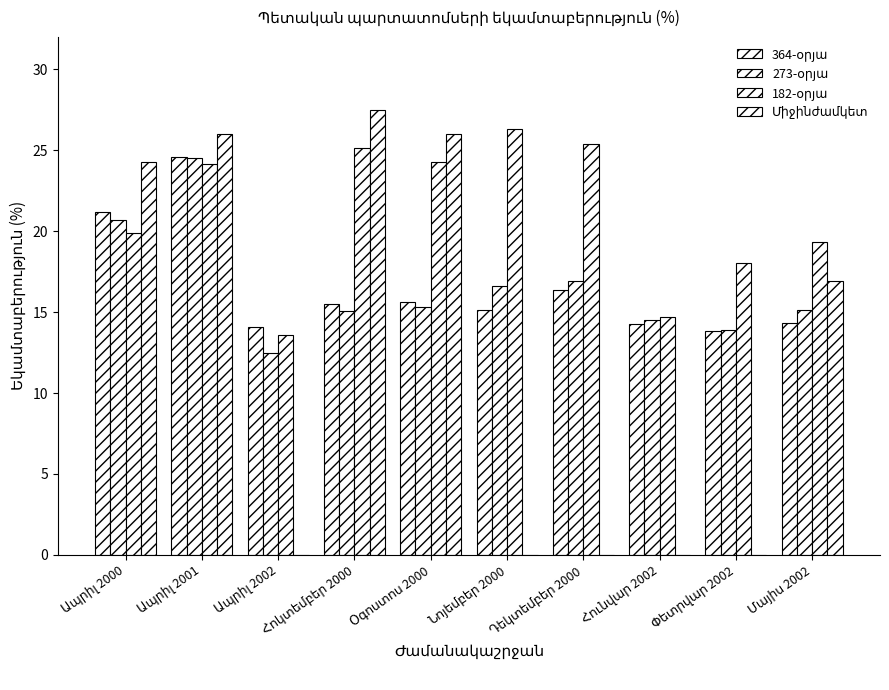

How many series are shown in this chart?

4